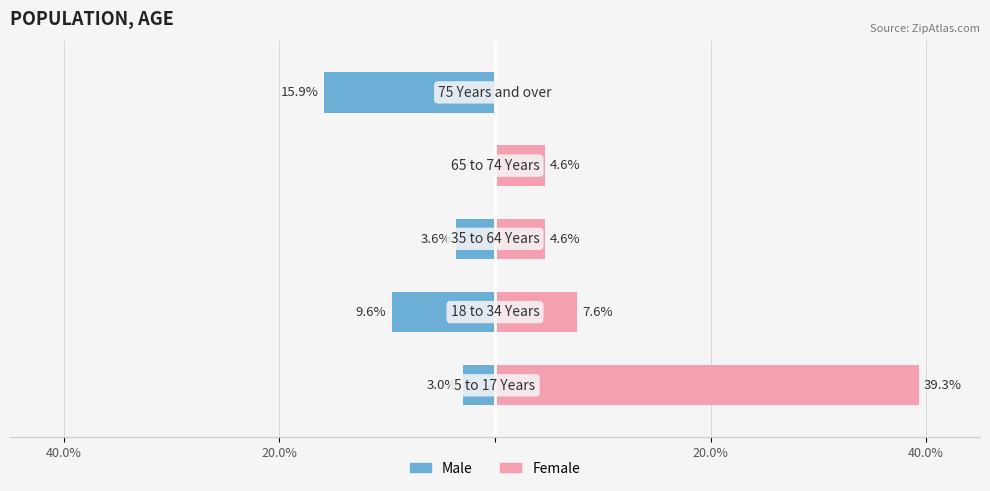

Is it true that Female equals 51.7 at 40.0%?

False